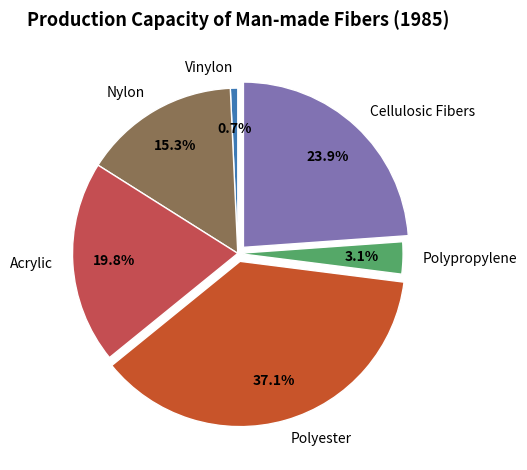

How many segments does this pie chart have?

6